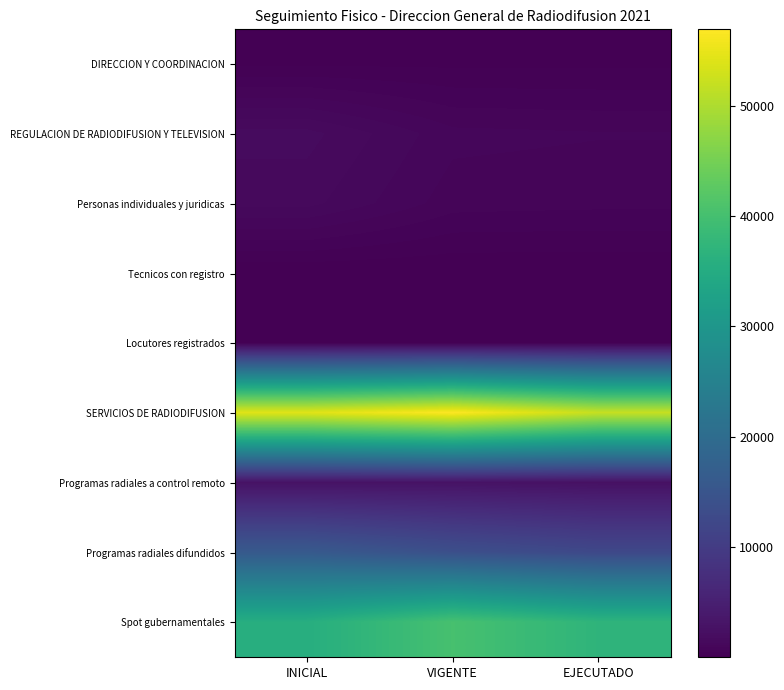

At which category is the sum across all series the highest?

VIGENTE